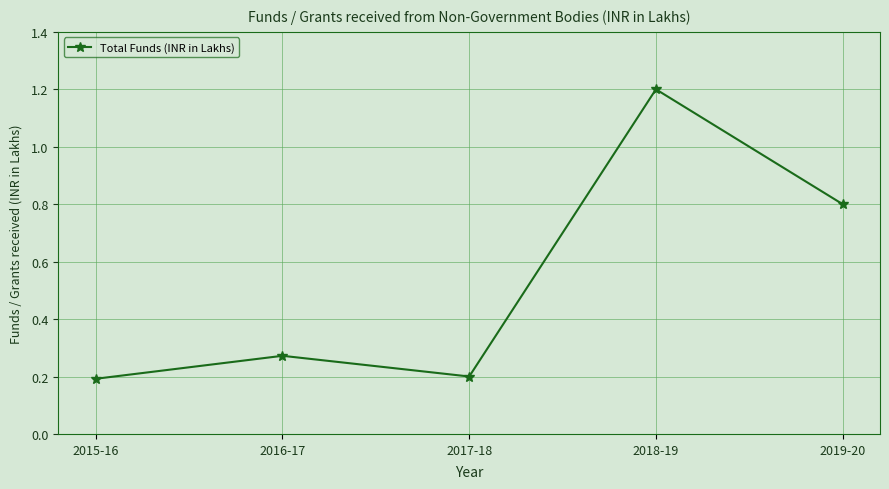

Count the values in the range 0 to 1.

4